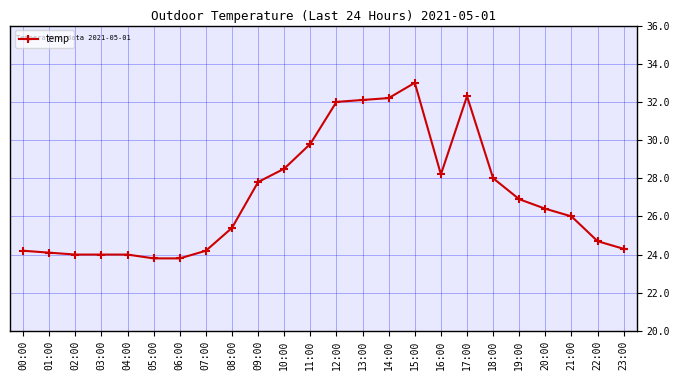

At which category does the chart reach its peak across all series?

15:00